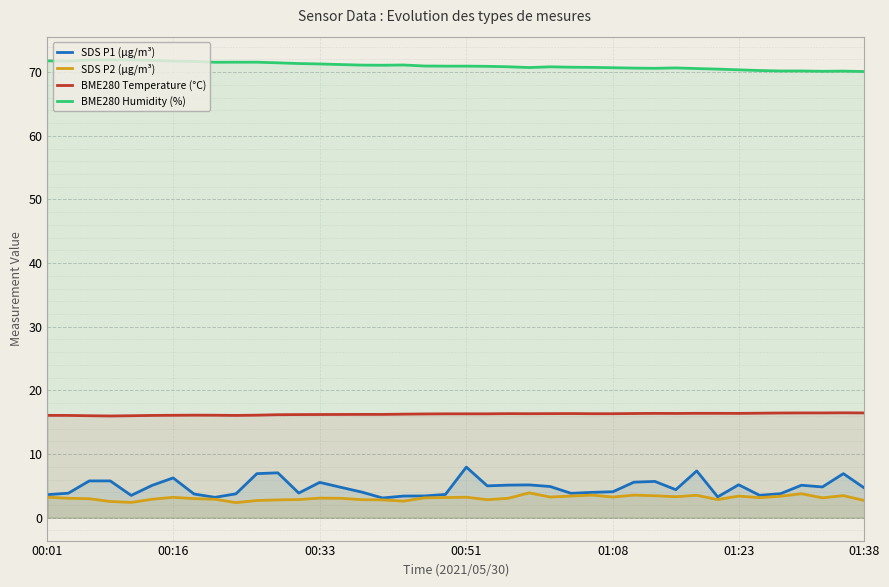

The BME280 Temperature (°C) series shows 22.1 at 16. True or false?

False